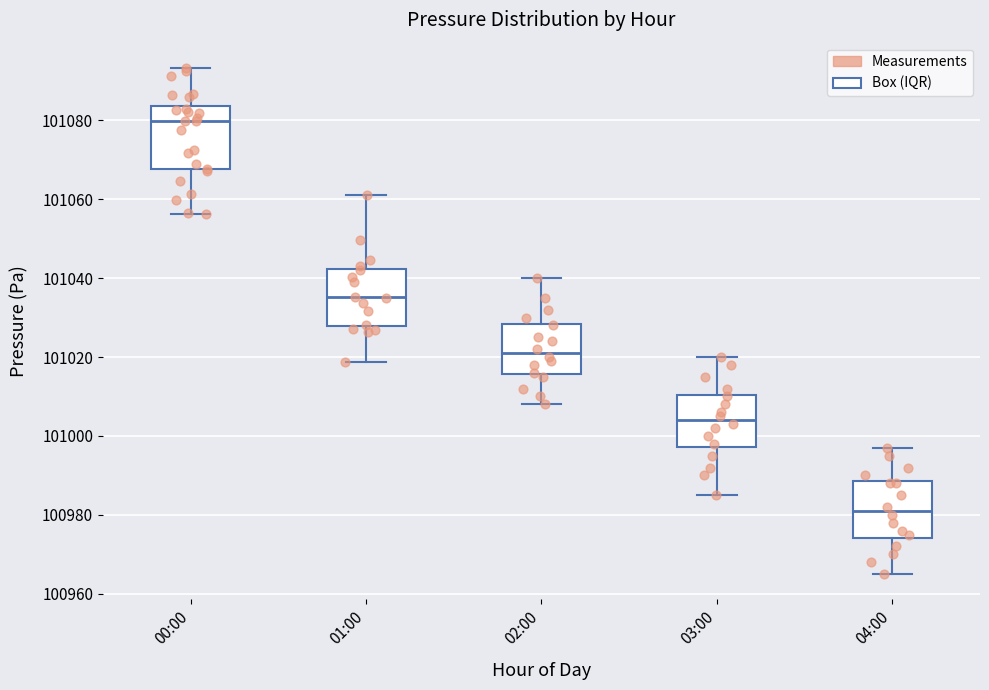

Reading left to right, read every box against the y-axis: the position of its median line, the range the box covers, and the ends of its whiskers. The values are not printed on the chart, so give them approximately, as read against the axis.

00:00: median 101080, box 101068 to 101084, whiskers 101056 to 101094
01:00: median 101036, box 101028 to 101042, whiskers 101018 to 101062
02:00: median 101022, box 101016 to 101028, whiskers 101008 to 101040
03:00: median 101004, box 100998 to 101010, whiskers 100986 to 101020
04:00: median 100982, box 100974 to 100988, whiskers 100966 to 100998